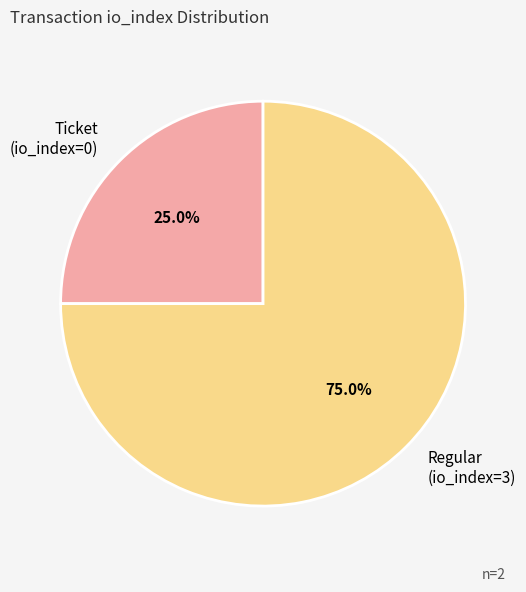

What is the smallest slice in the pie chart?

Ticket (io_index=0)